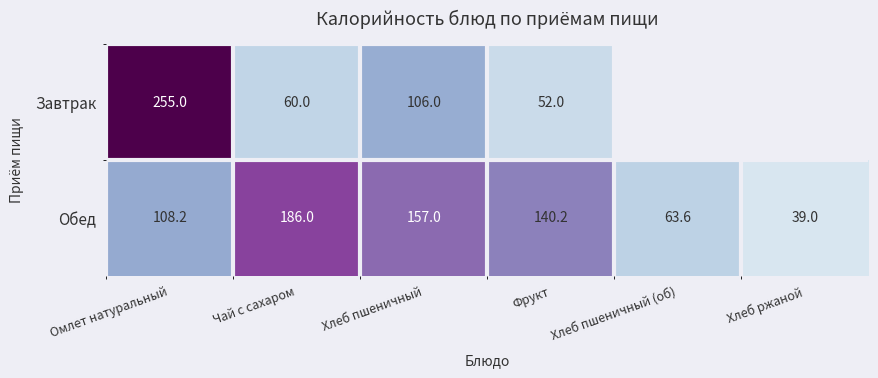

How many data points in Обед are above 140?

3